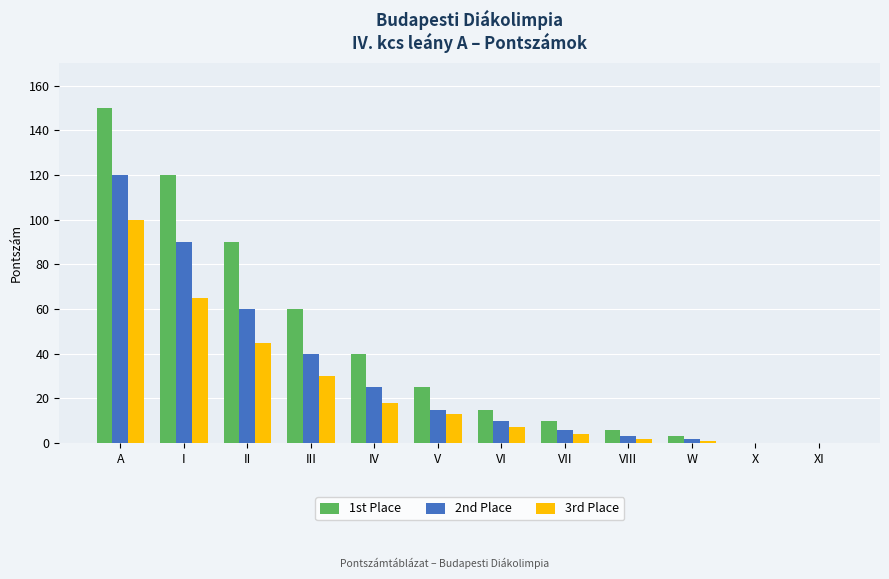

At which label does 3rd Place first exceed 13?

A